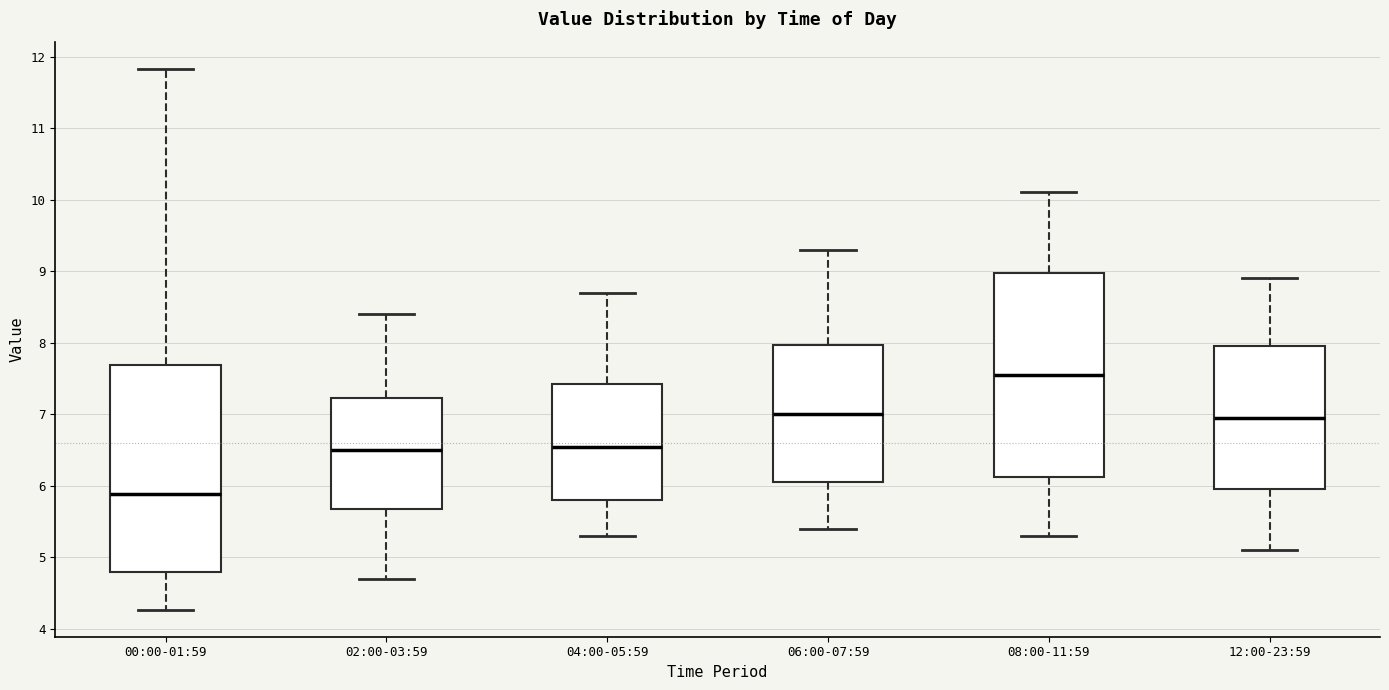

Which box has the lowest median line?

00:00-01:59